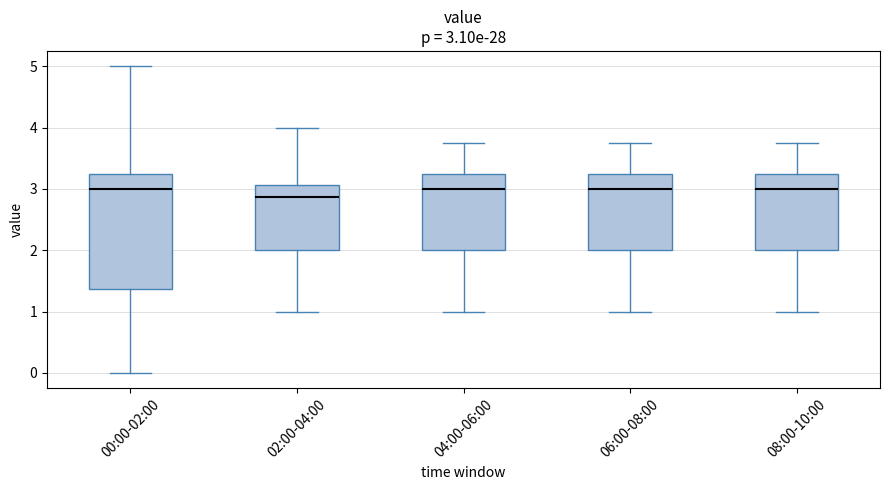

Comparing the boxes themselves (not the whiskers), which one is the tallest?

00:00-02:00